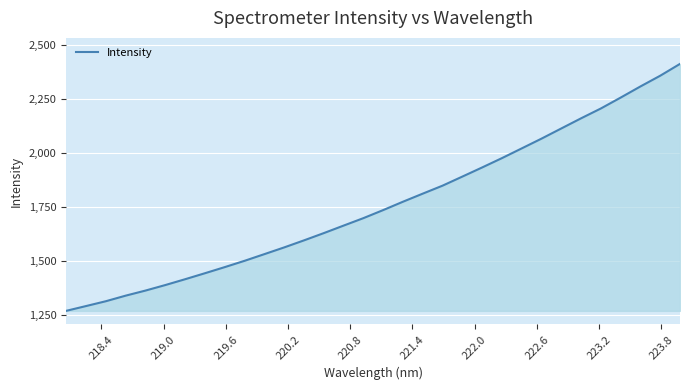

What is the minimum value shown in the chart?

1267.3